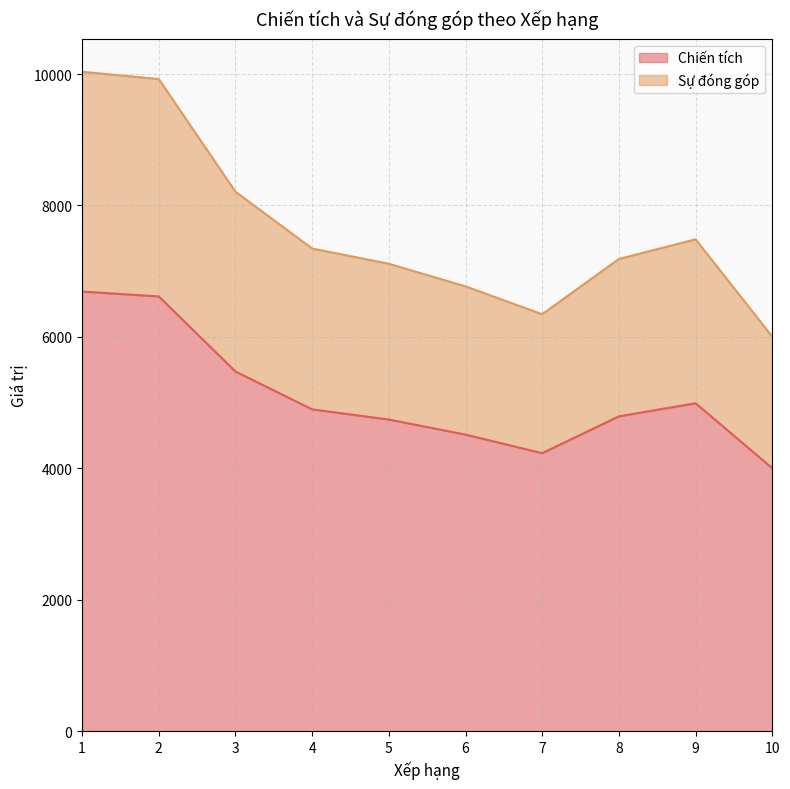

The value of Chiến tích at 8 is 4791. True or false?

True